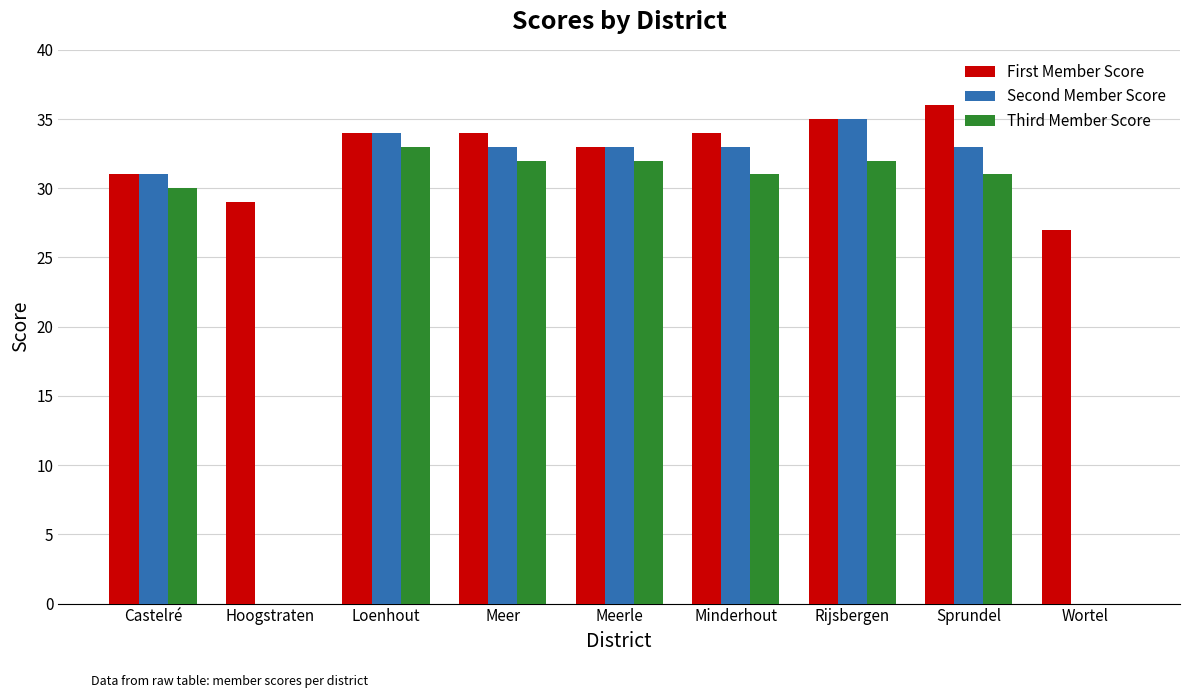

How many series are shown in this chart?

3